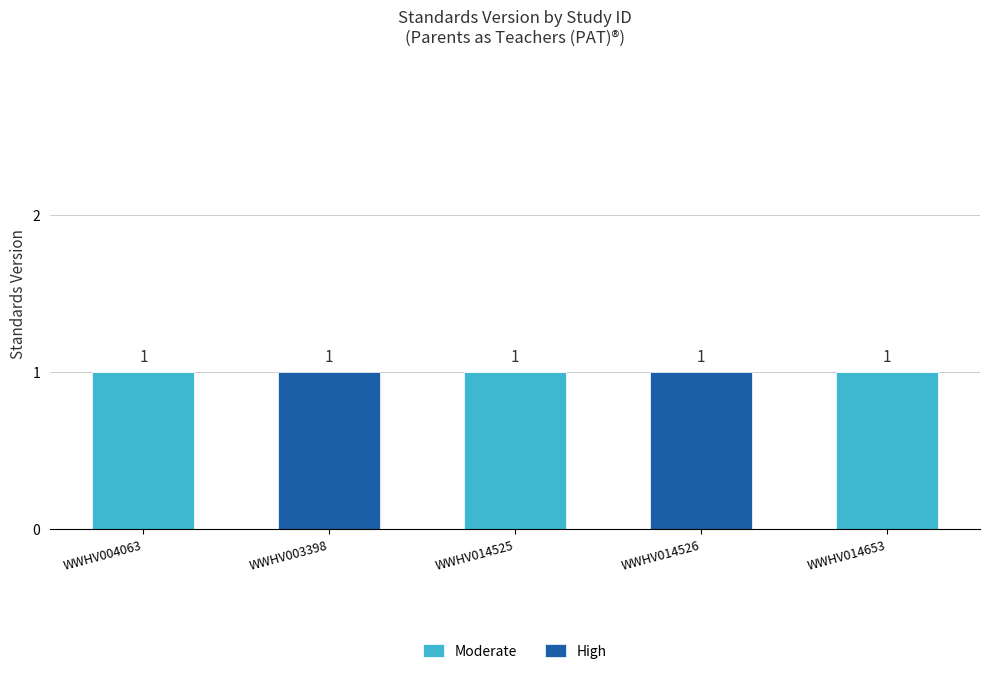

True or false: Moderate has a value of 1 at WWHV014526.

False